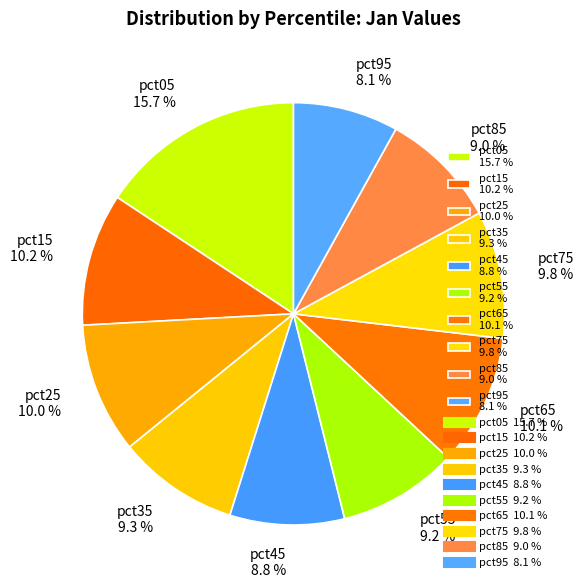

Between pct55 and pct25, which is larger?

pct25